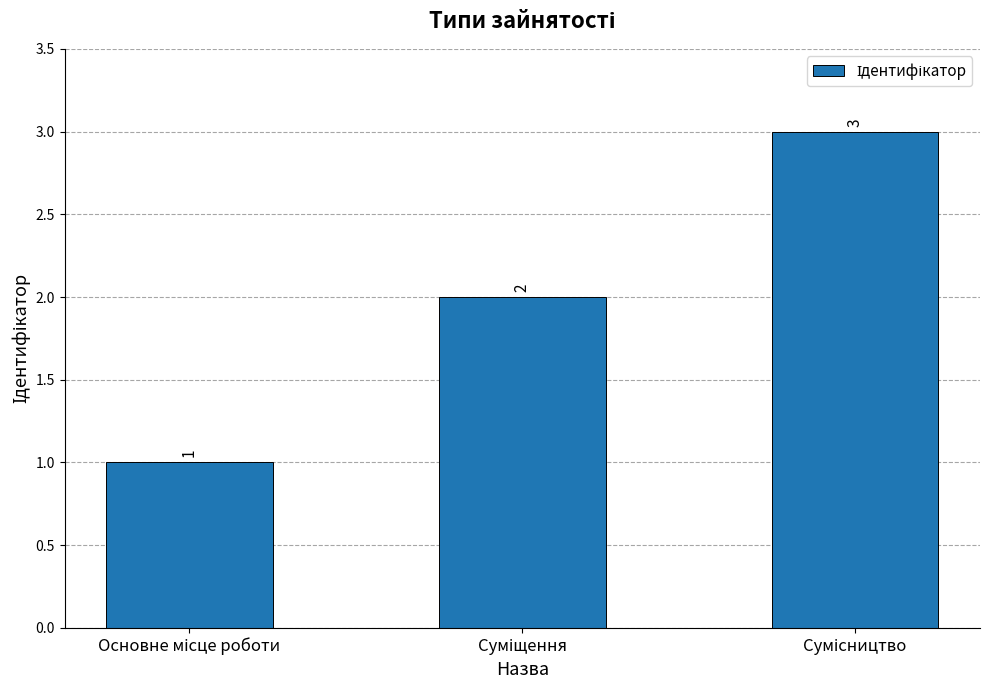

What is the greatest value displayed?

3